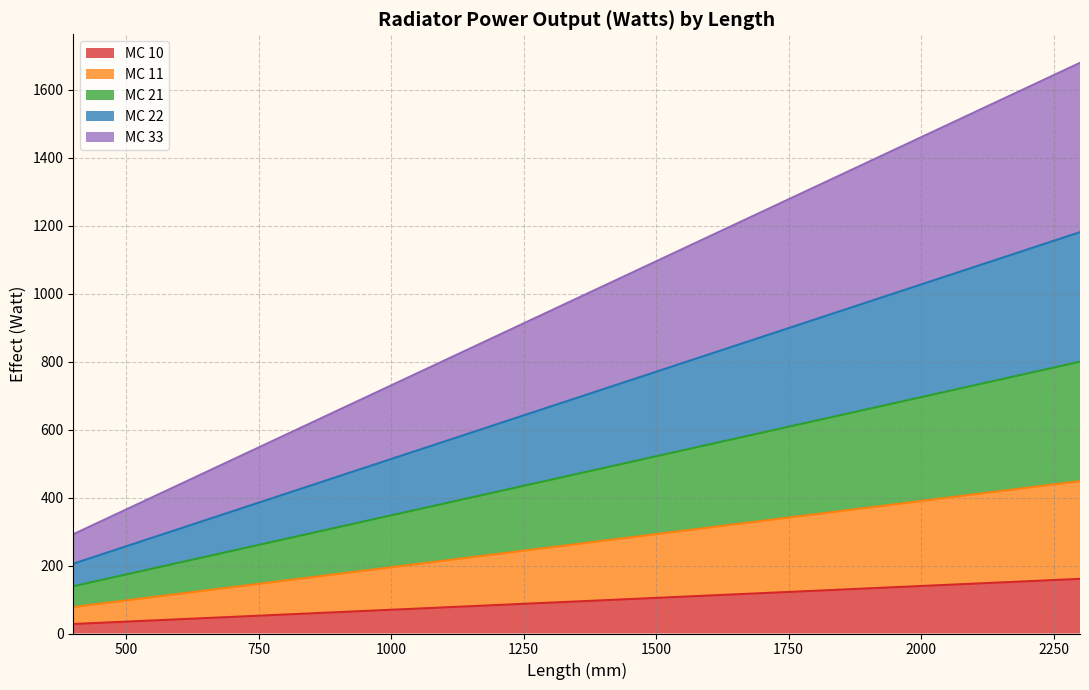

How many lines are shown in the chart?

5